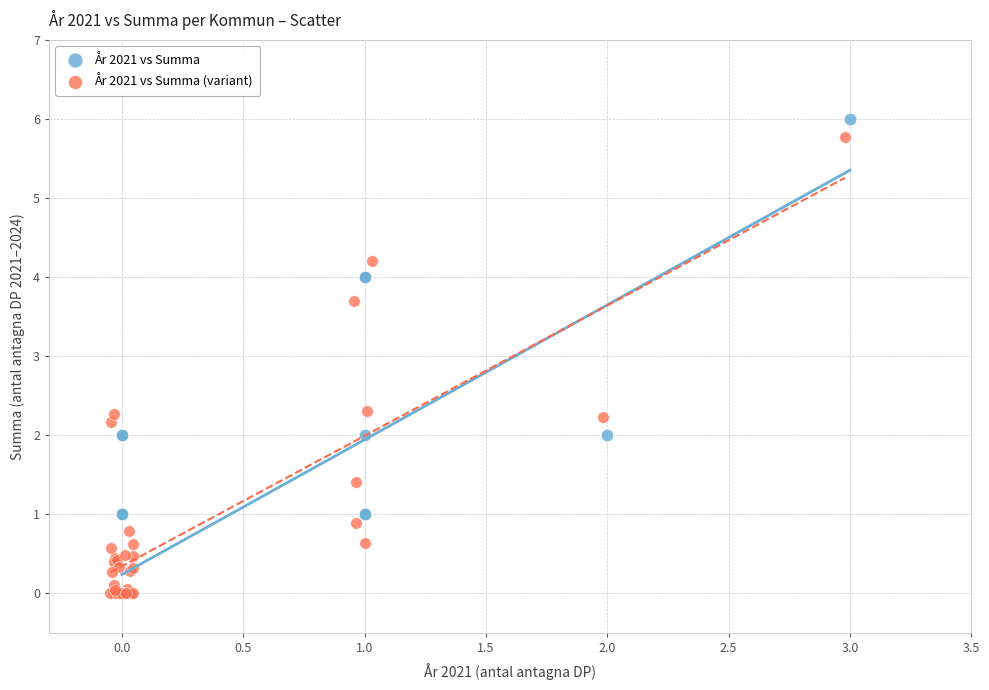

Which series has the widest spread of Y values?

År 2021 vs Summa